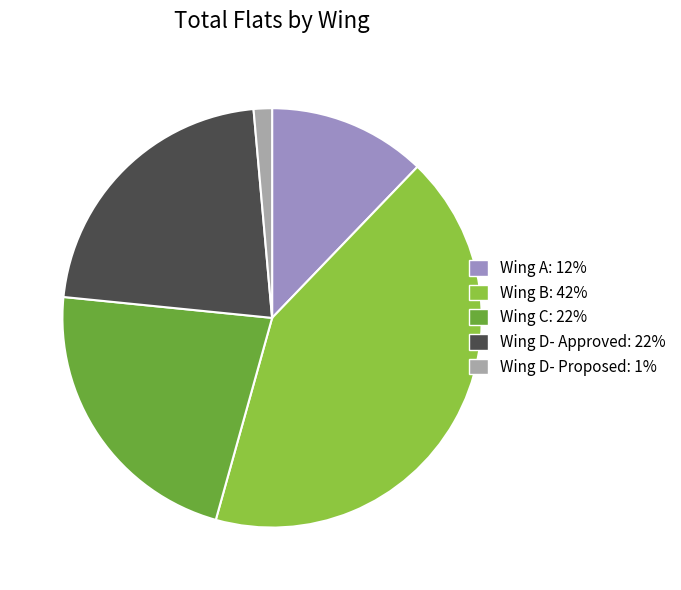

Is Wing D- Approved: 22% the majority of the pie?

No